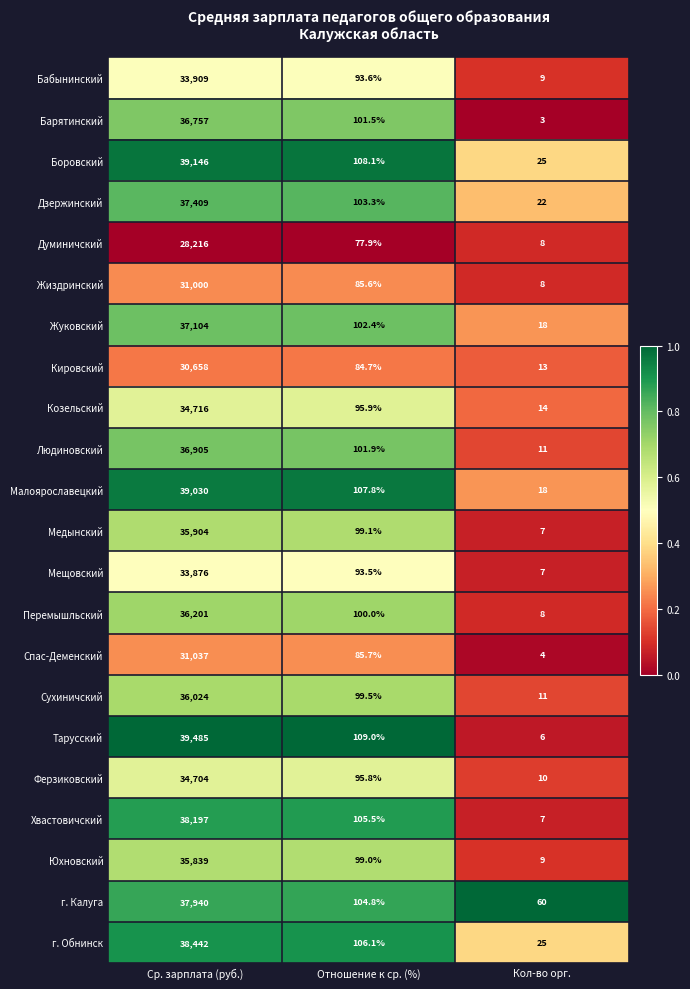

What is the highest value of the Малоярославецкий series?

39030.0